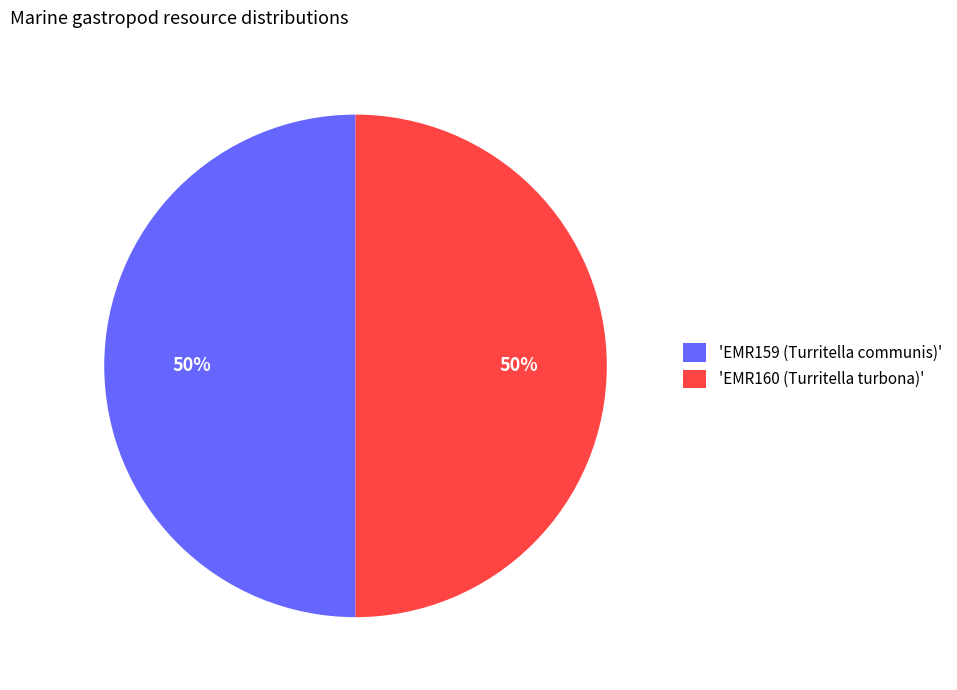

To the nearest percent, what is the combined percentage of 'EMR159 (Turritella communis)' and 'EMR160 (Turritella turbona)'?

100%